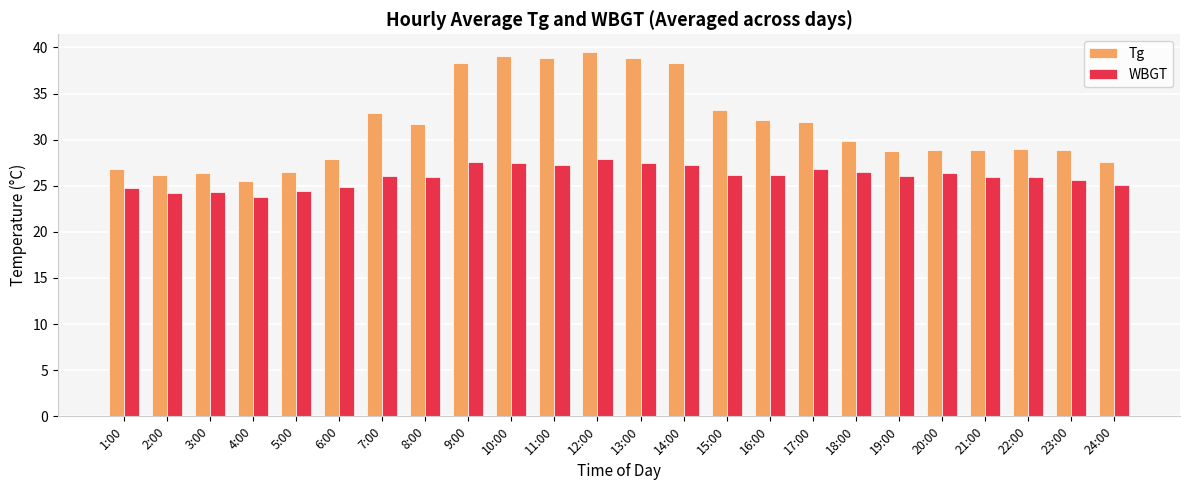

What position from the right is 19:00?

6